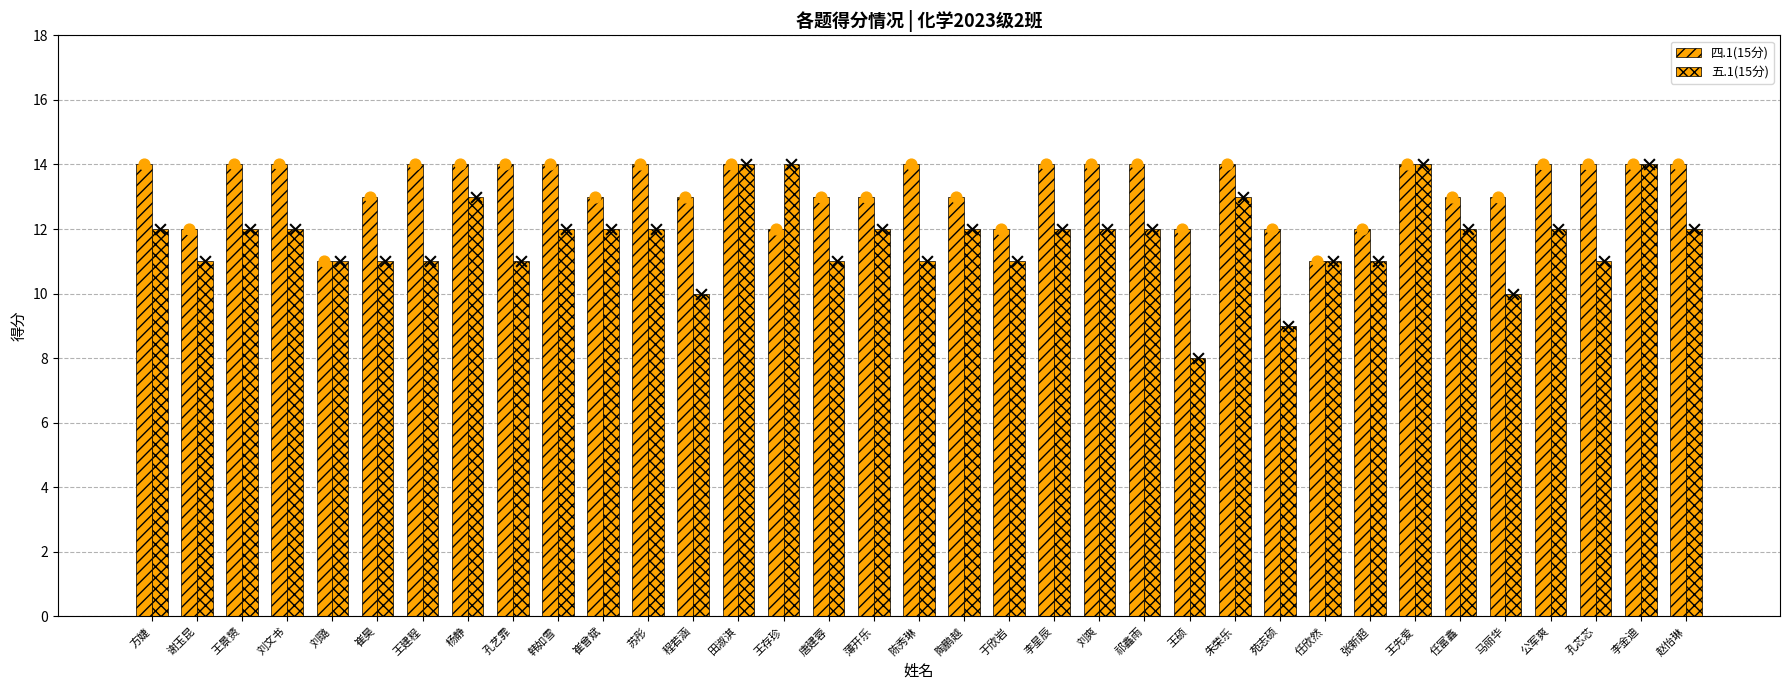

At how many categories does at least one series exceed 12?

28